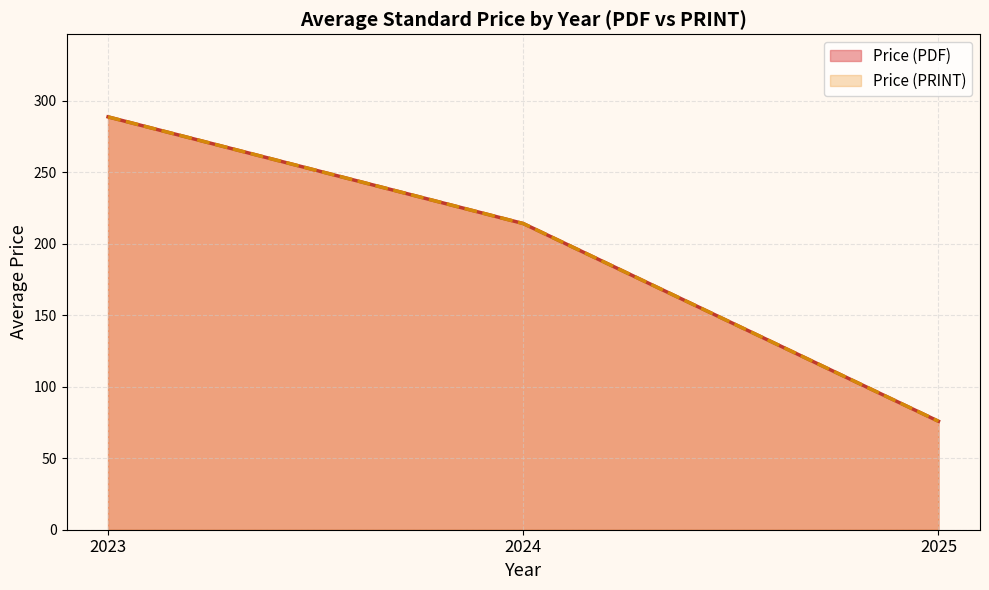

What is the label of the 4th point from the right?

2023